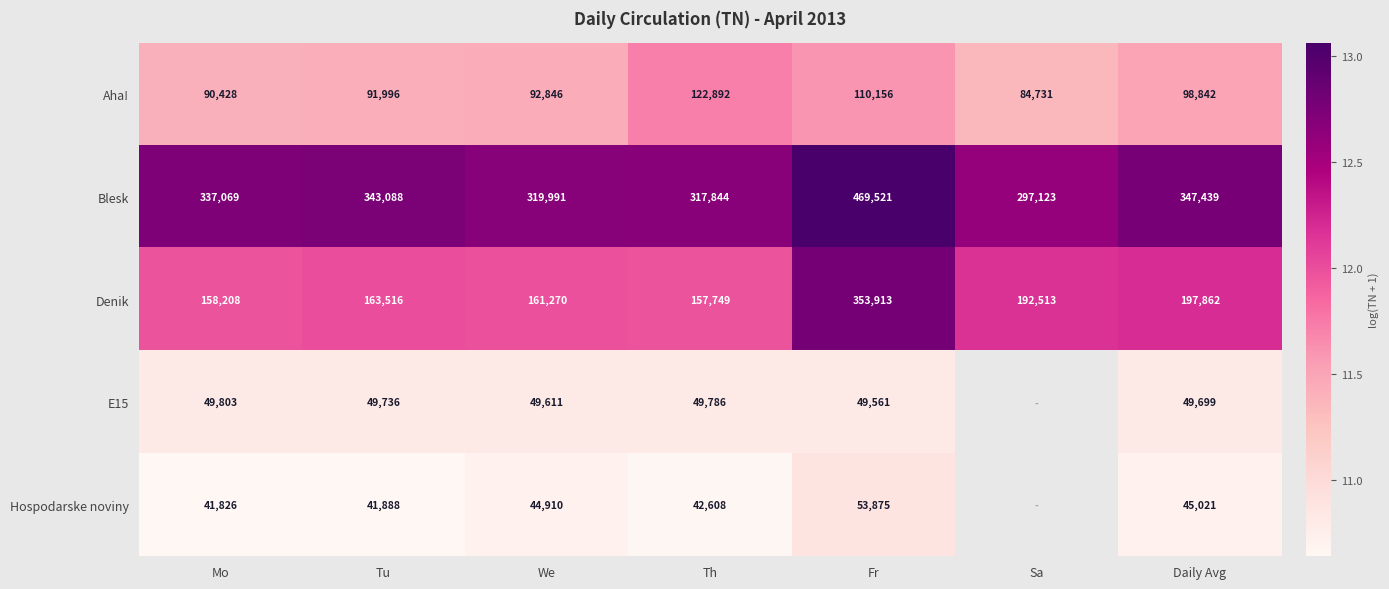

Which category has the highest value in the Denik series?

Fr